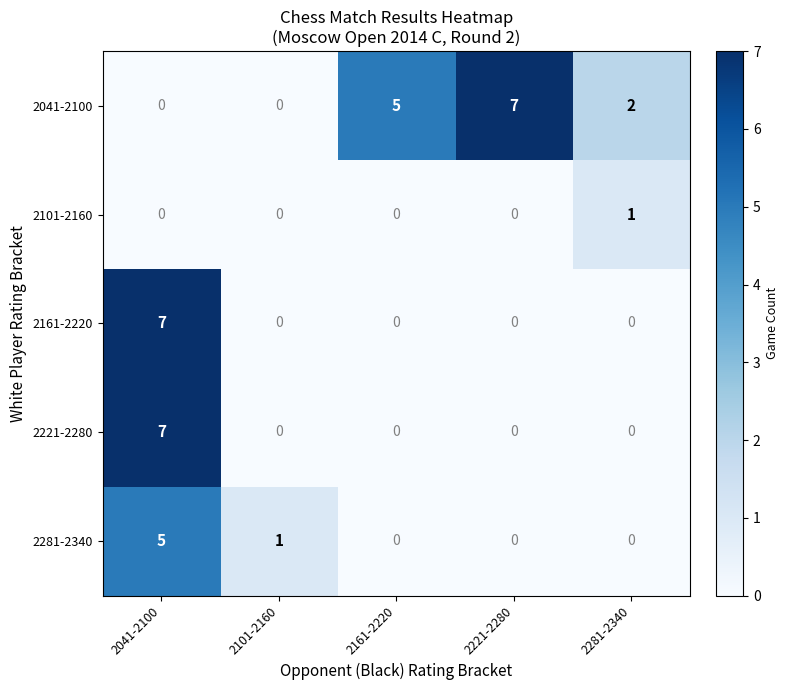

What is the approximate value of 2041-2100 at 2221-2280?

7